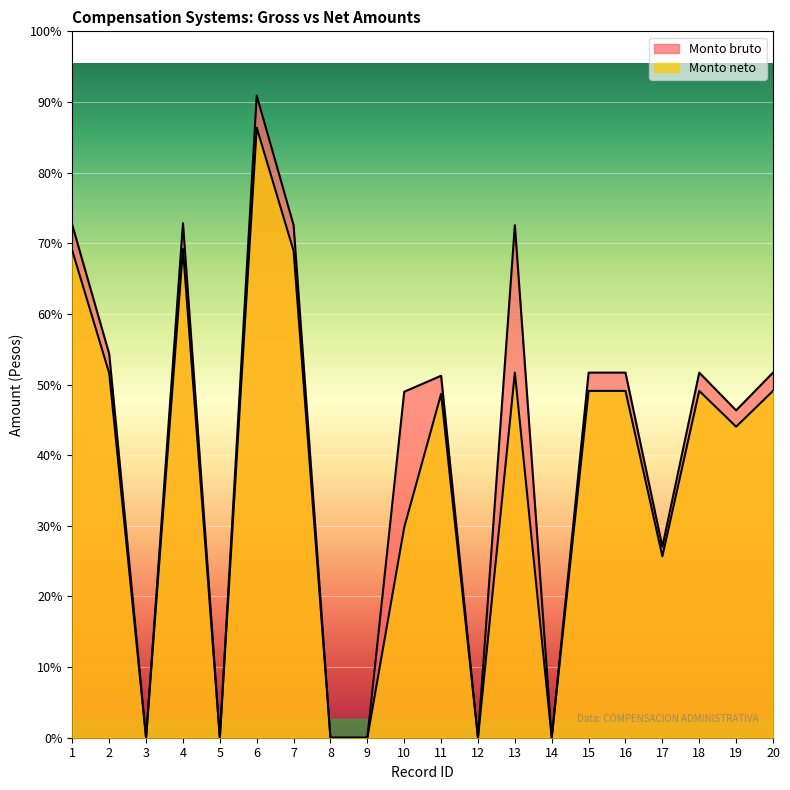

In Monto neto, how many points are higher than both neighbors (excluding endpoints)?

5